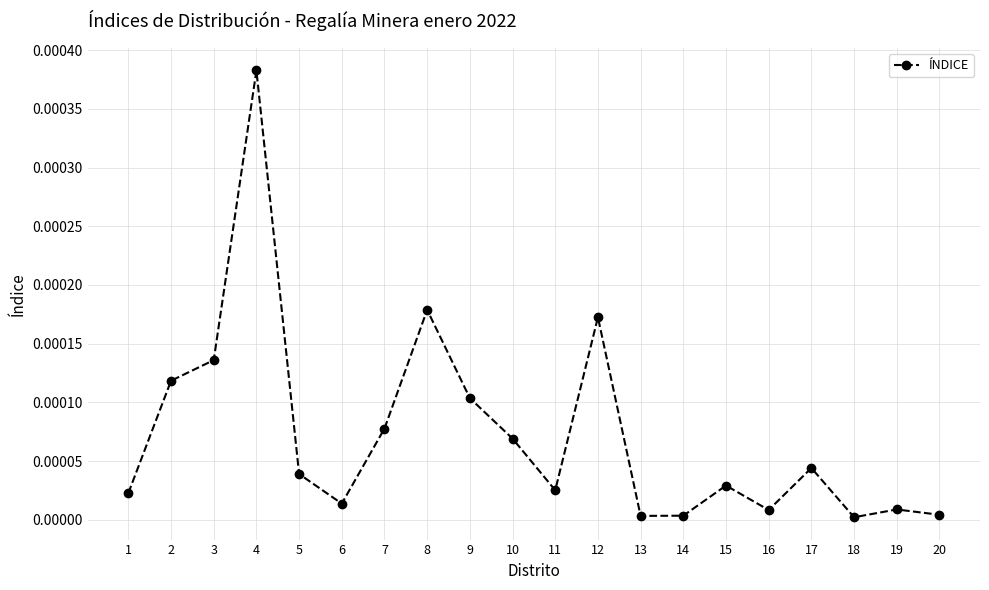

At which category does the data reach its first local valley?

6